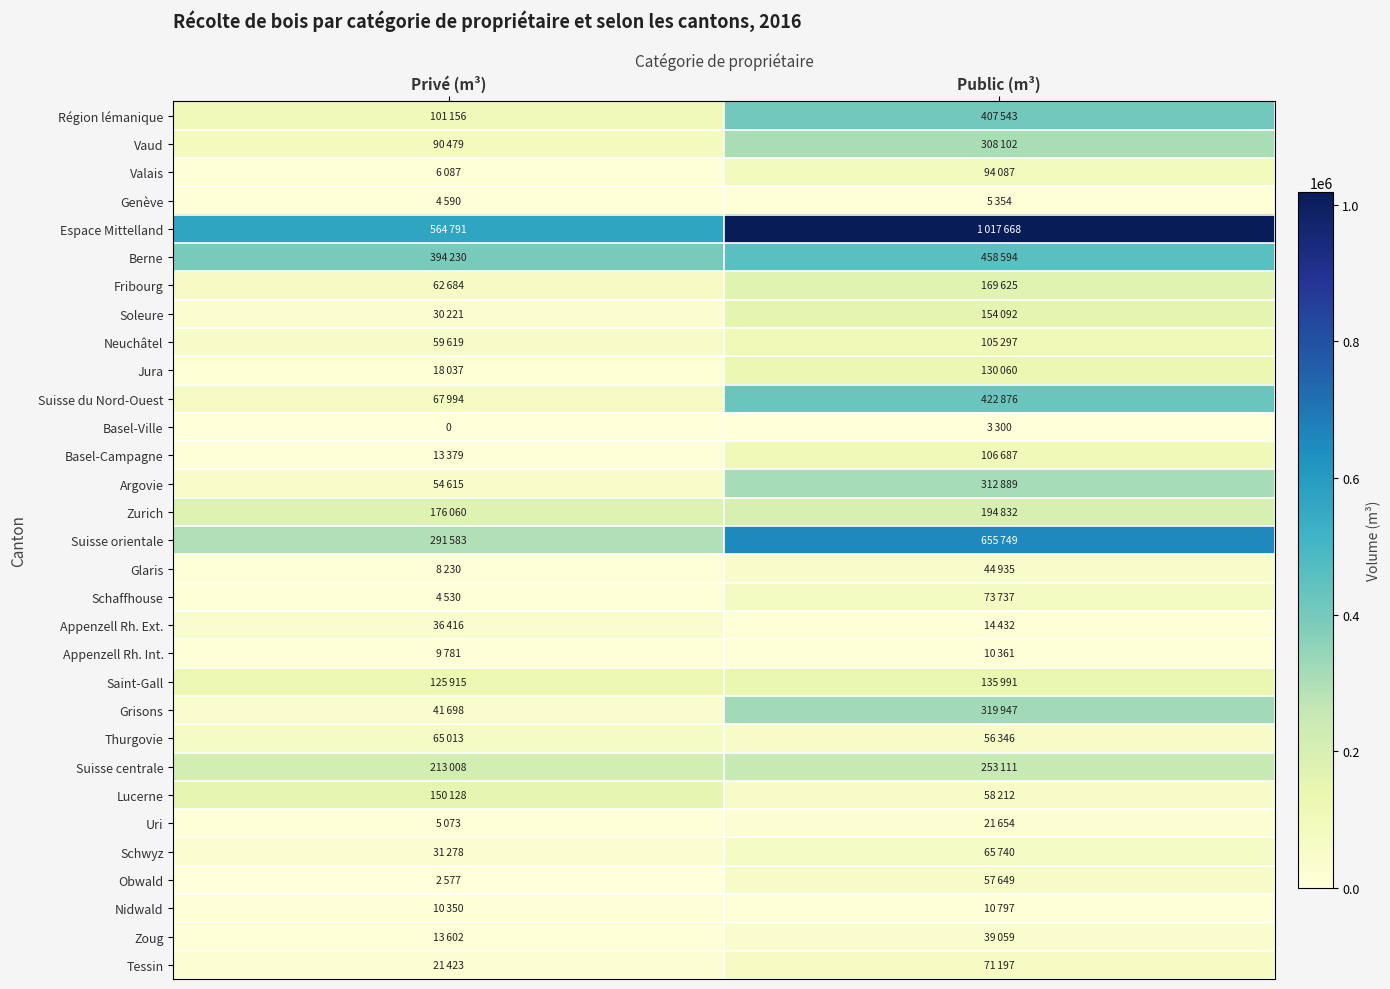

List the labels in order of Suisse du Nord-Ouest value, smallest first.

Privé (m³), Public (m³)